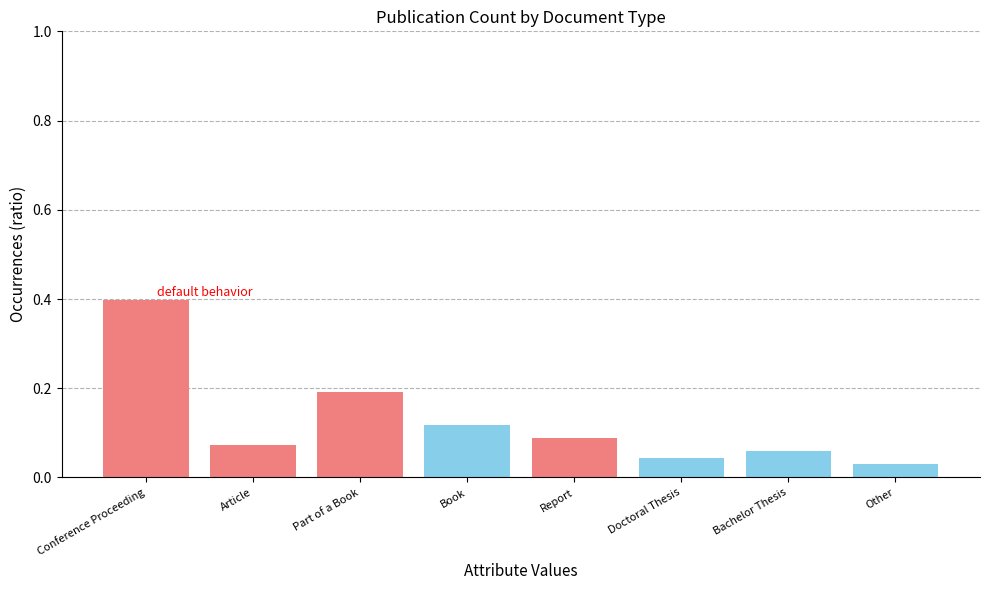

Which label corresponds to the largest value in the chart?

Conference Proceeding